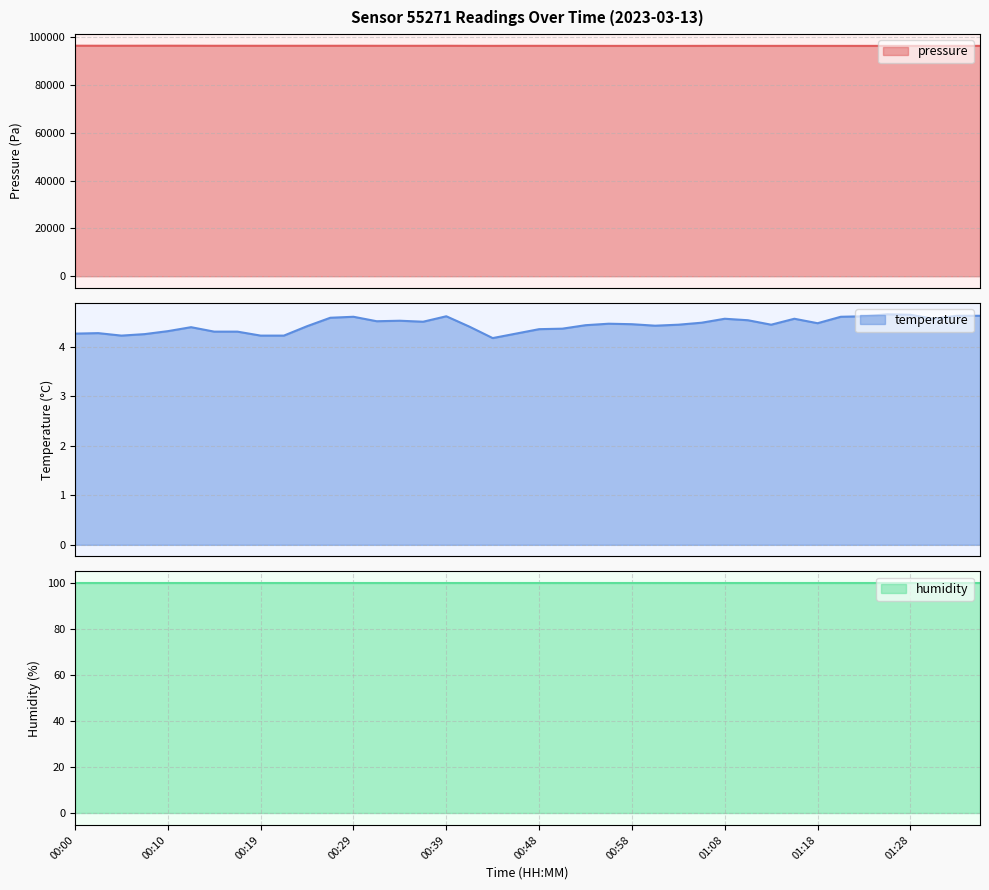

True or false: temperature and pressure cross at least once.

False